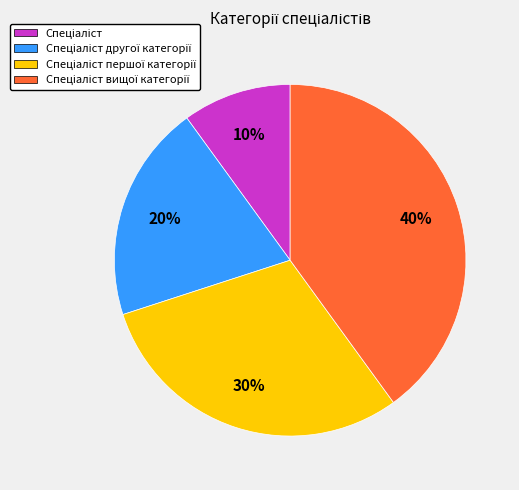

Is there any slice that represents more than half of the pie?

No